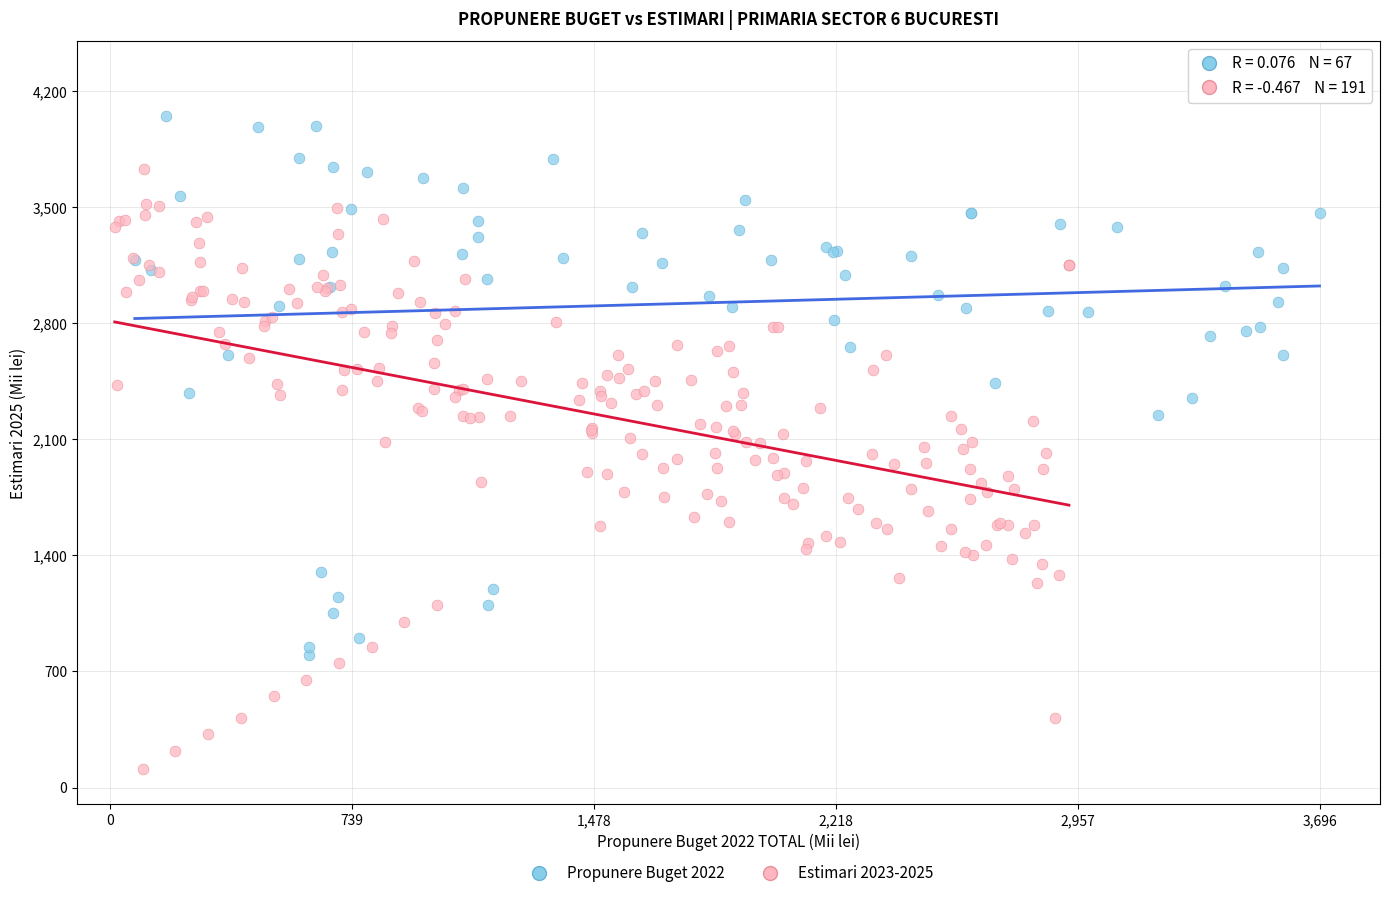

Which series has the widest spread of Y values?

Estimari 2023-2025